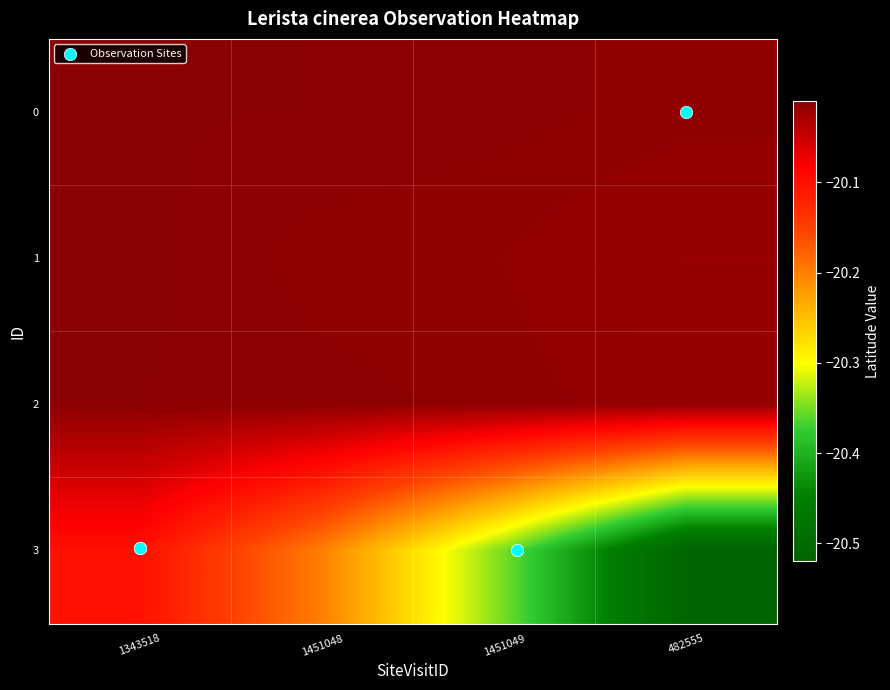

At which category is the sum across all series the highest?

1343518